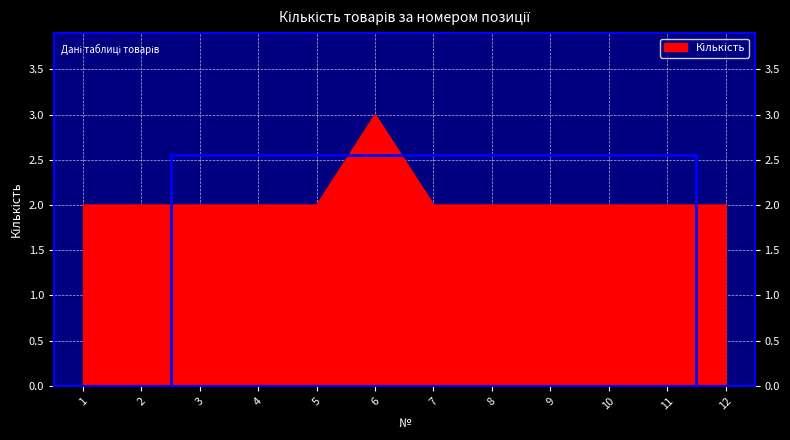

What is the difference between the maximum and second lowest values?

1